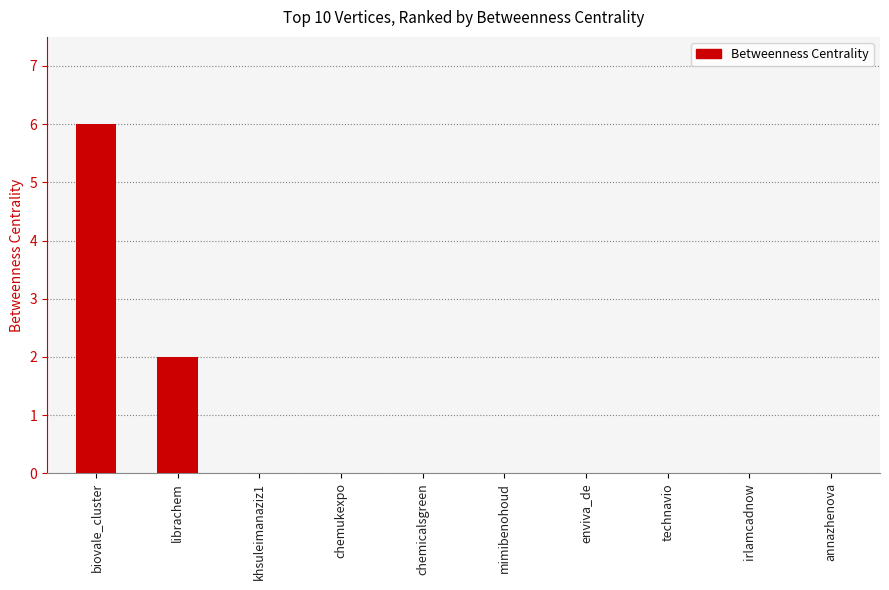

The chart shows a value of 0 at annazhenova. True or false?

True